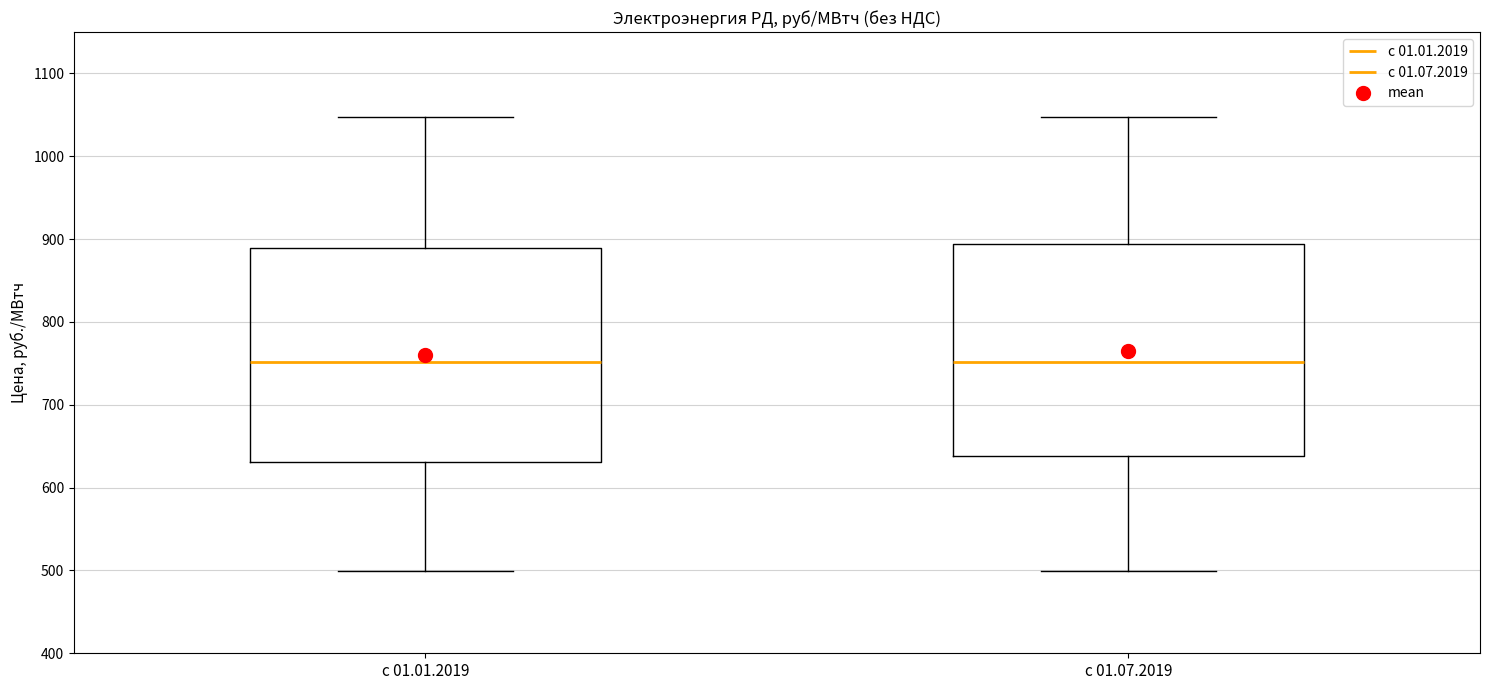

Reading left to right, transcribe this box plot: for each box, give where its median line is, the range the box spans, and where its two whiskers end, as read against the y-axis. The values are not printed on the chart, so give them approximately, as read against the axis.

с 01.01.2019: median 750, box 630 to 890, whiskers 500 to 1050
с 01.07.2019: median 750, box 640 to 890, whiskers 500 to 1050